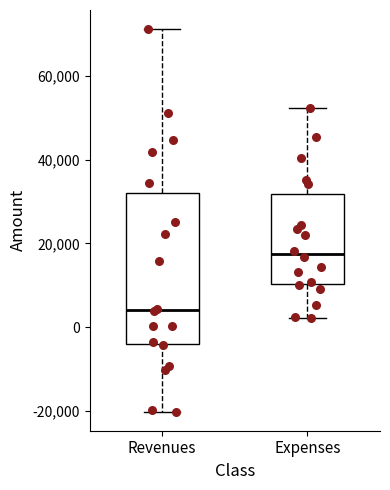

Comparing the boxes themselves (not the whiskers), which one is the tallest?

Revenues